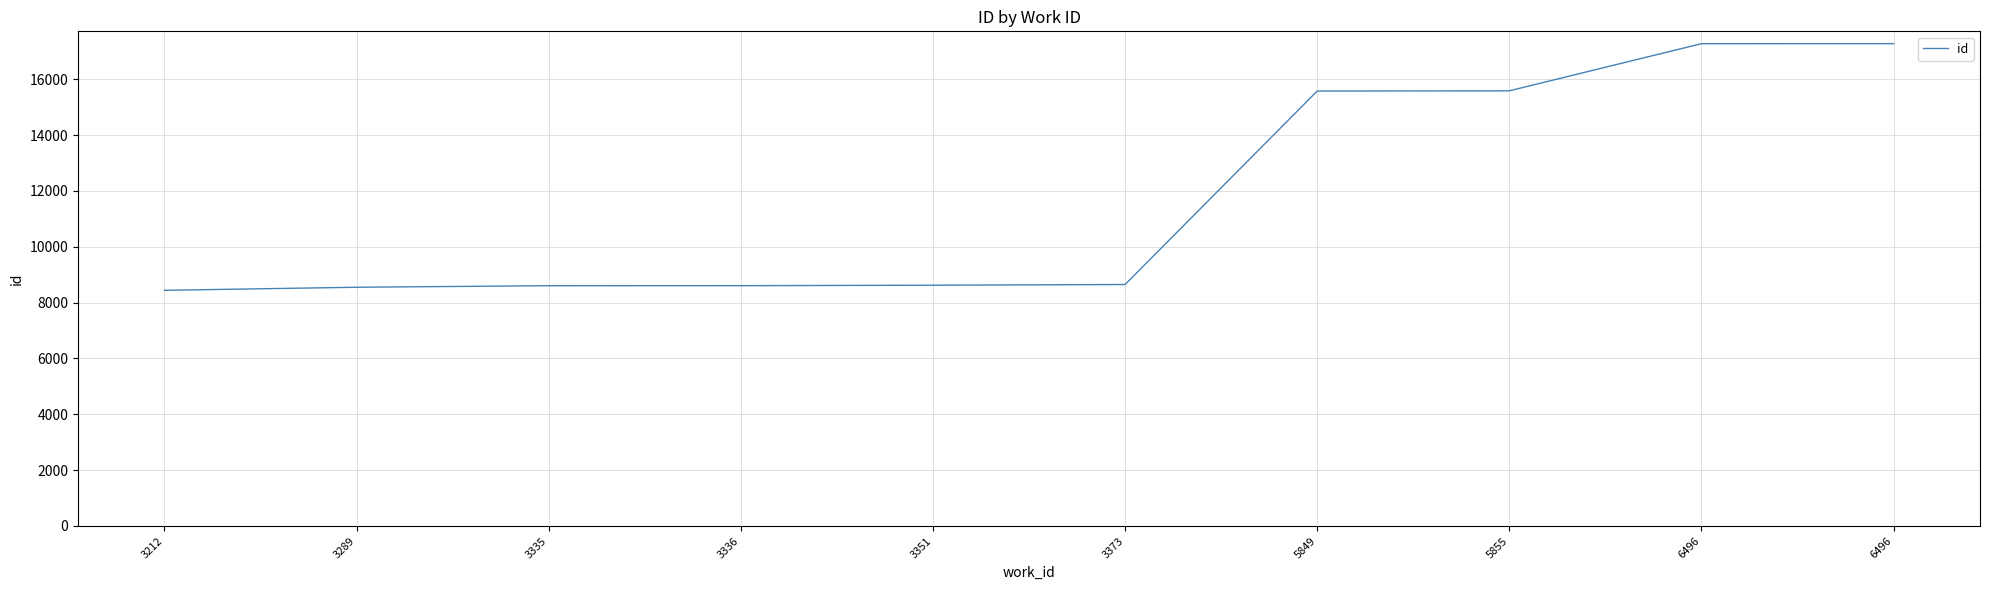

Which has a higher value, 6496 or 3373?

6496